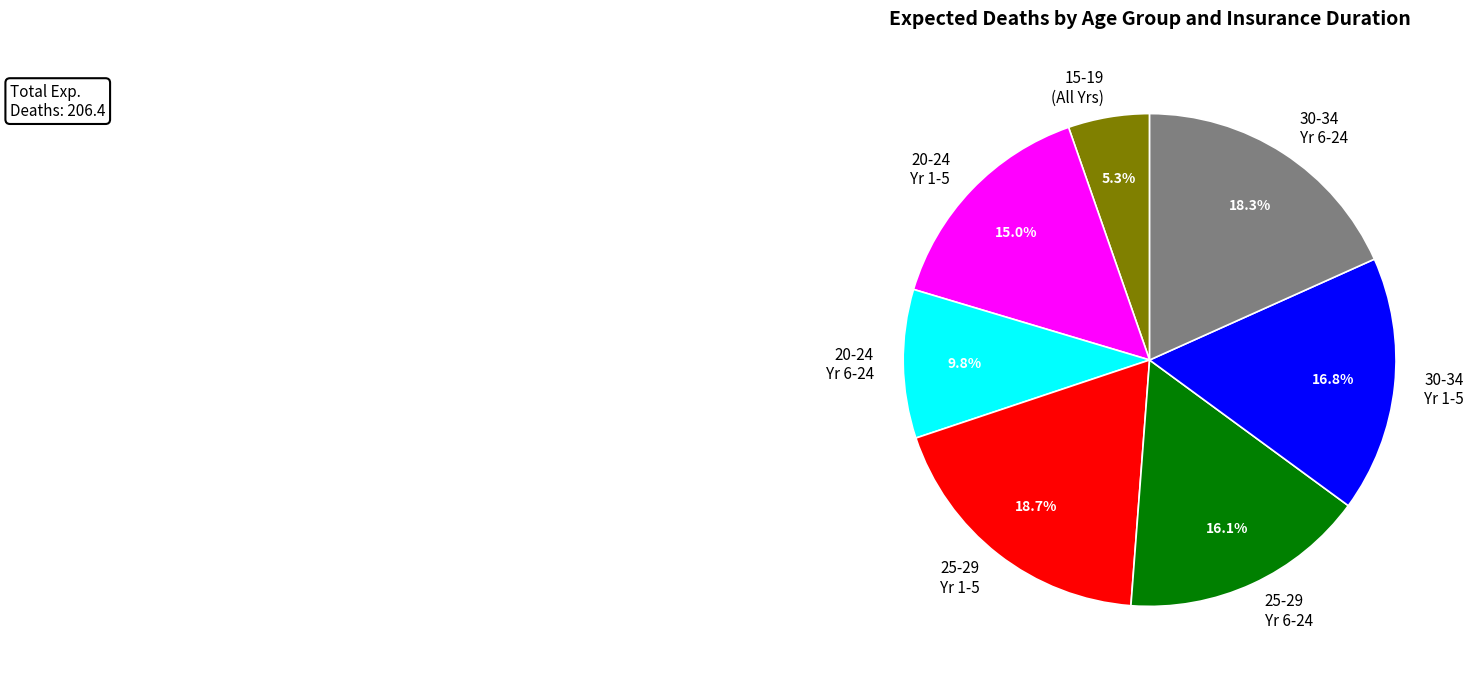

Do 15-19 (All Yrs) and 30-34 Yr 6-24 together represent more than half of the pie?

No